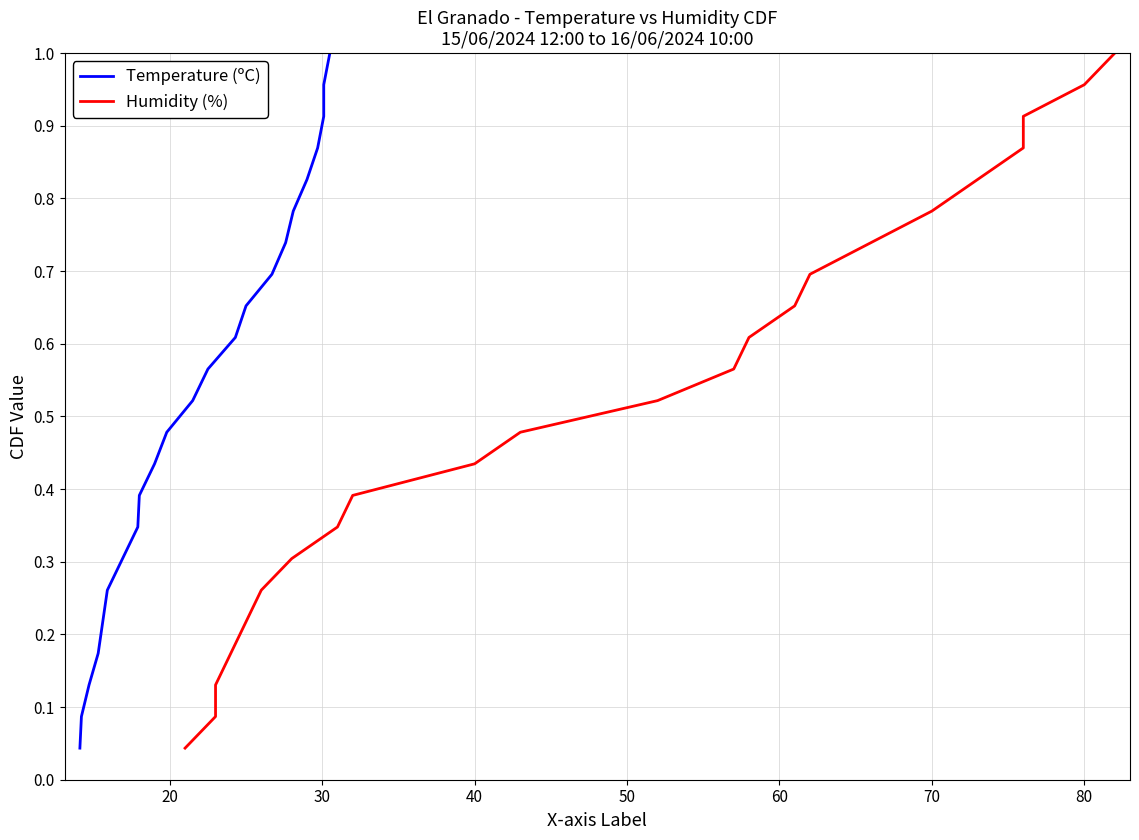

How many lines are shown in the chart?

2